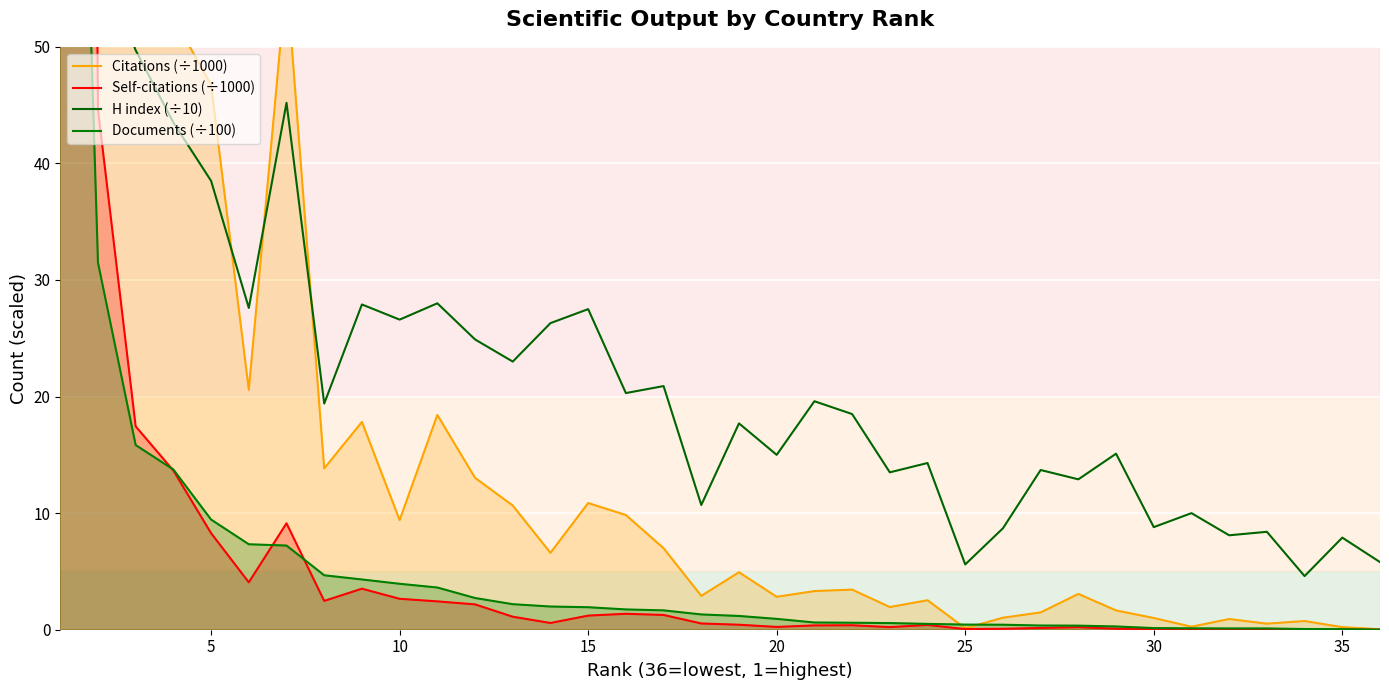

Which series changed the most between 35 and 35?

Citations (÷1000)